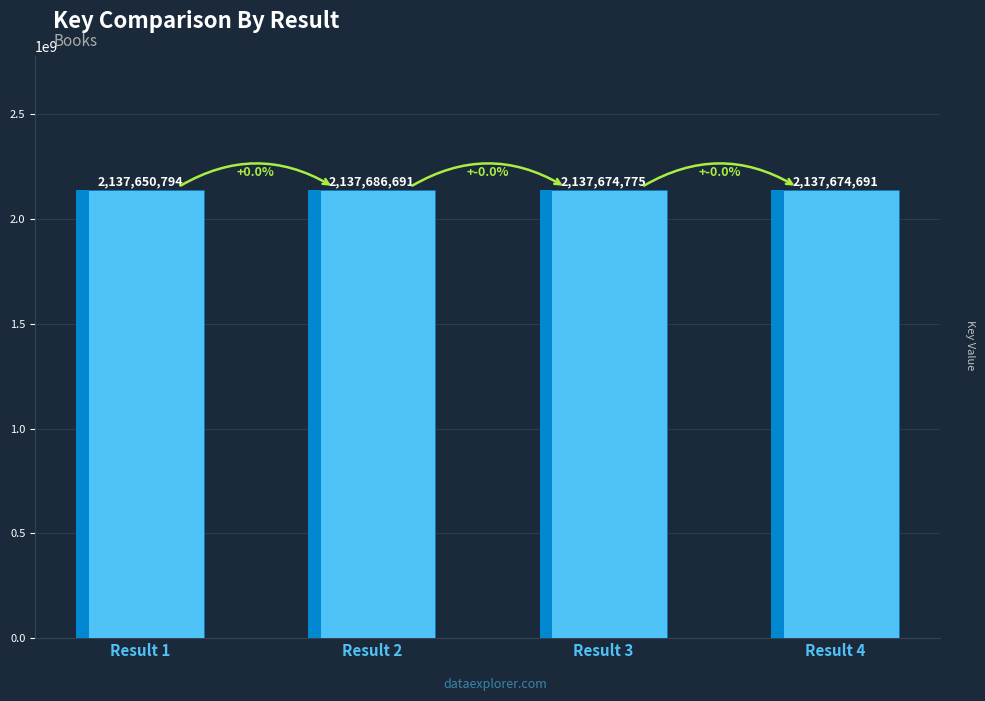

What is the ratio of the value at Result 1 to the value at Result 3?

1.0